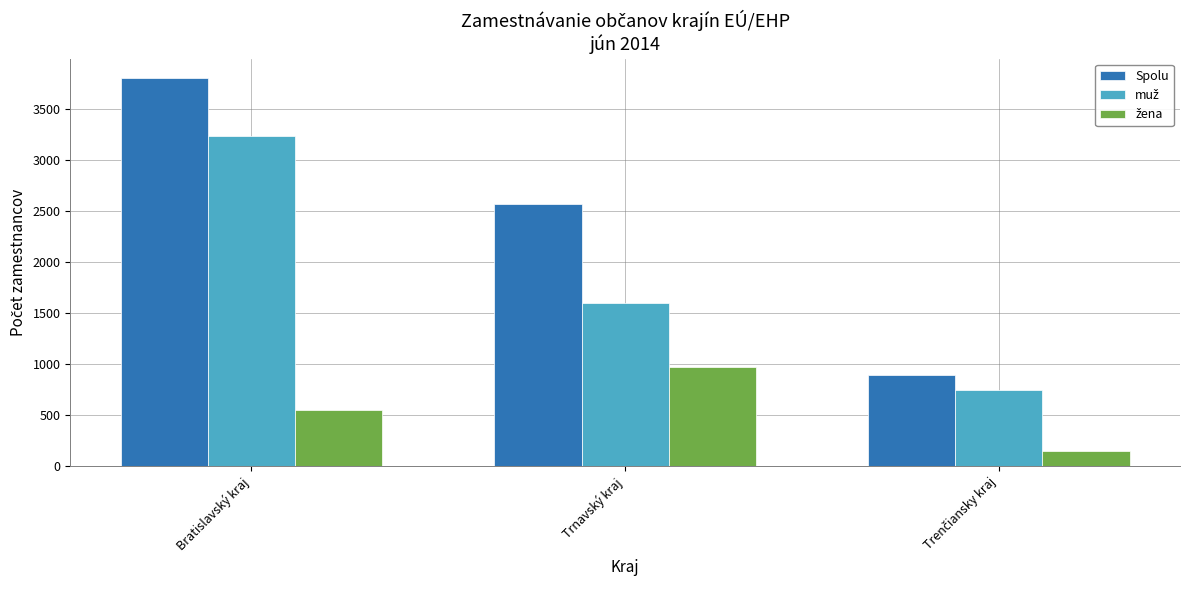

At which category is the sum across all series the highest?

Bratislavský kraj